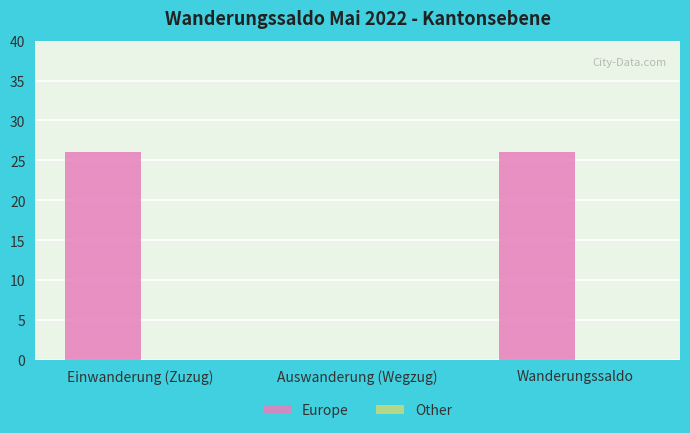

Count the number of data series in this chart.

1